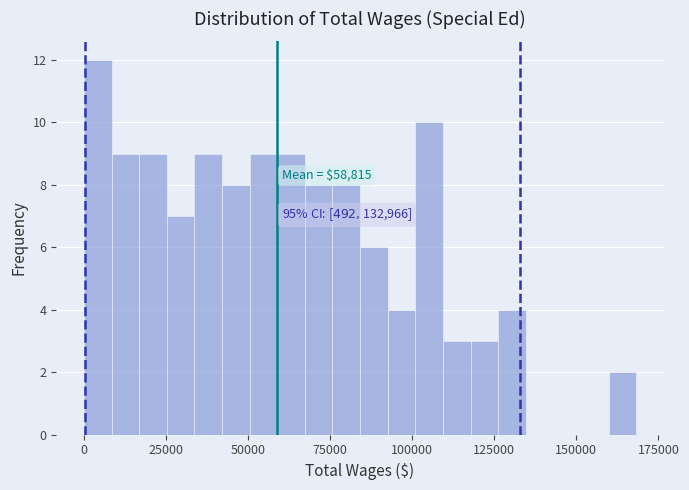

Around what value on the x-axis is the tallest bar? Give the approximate position of its centre, as read against the axis.

5000